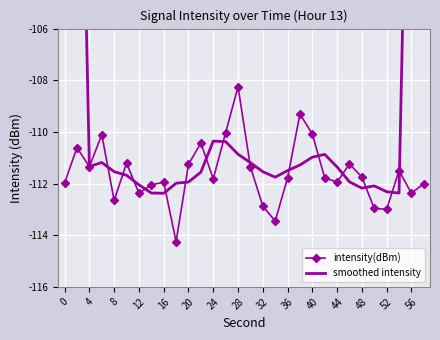

True or false: smoothed intensity has more than 0 interior local peaks.

True